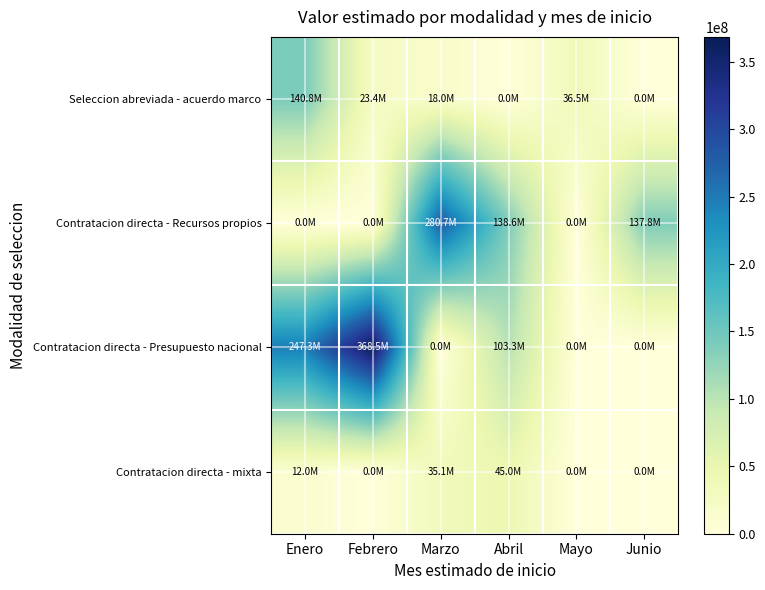

What is the approximate value of Contratacion directa - Presupuesto nacional at Enero, to the nearest 10?

247263330